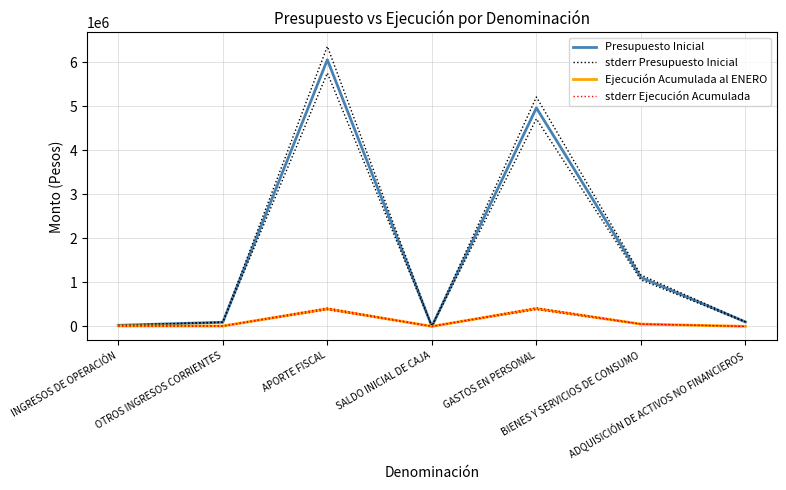

Reading left to right, list all the values displayed in this chart.

Presupuesto Inicial: 23869.0	93317.0	6057584.0	10.0	4962708.0	1111688.0	100384.0
stderr Presupuesto Inicial: 25062.5	97982.9	6360463.2	10.5	5210843.4	1167272.4	105403.2
Ejecución Acumulada al ENERO: 9065.0	7872.0	397459.0	0.0	401859.0	51747.0	0.0
stderr Ejecución Acumulada: 9518.2	8265.6	417332.0	0.0	421952.0	54334.4	0.0